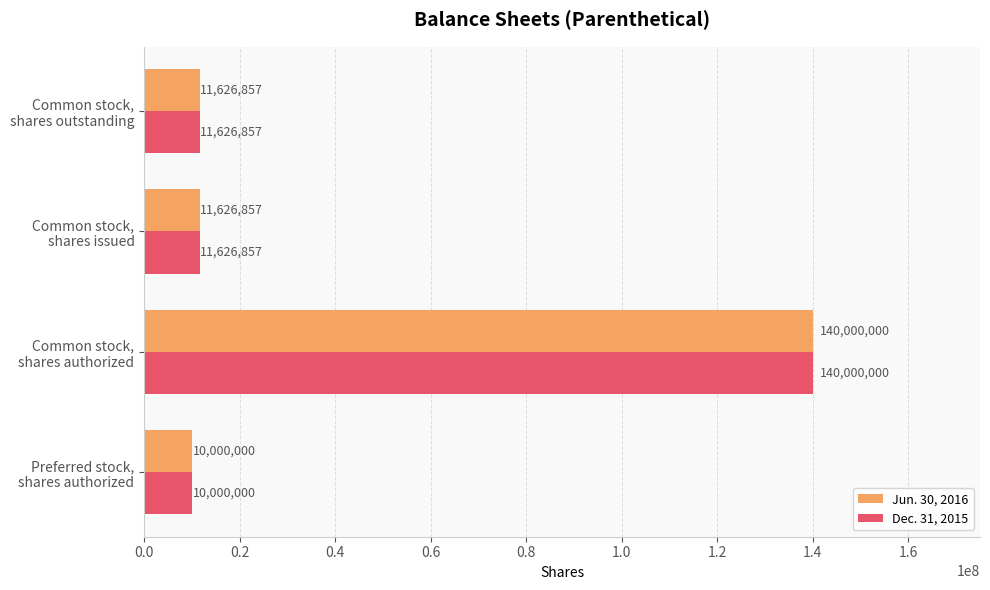

What is the highest value of the Jun. 30, 2016 series?

140000000